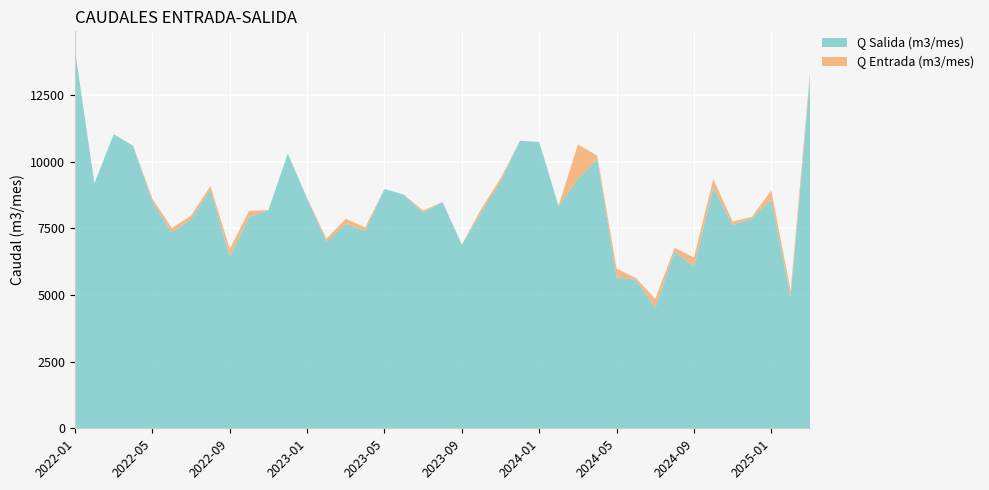

Reading right to left, list all the values displayed in this chart.

Q Entrada (m3/mes): 13343	5170	8929	7935	7755	9357	6412	6773	4857	5635	5993	10228	10650	8346	10351	10579	9371	8230	6896	8469	8170	8603	8924	7536	7860	7114	8633	10009	8174	8161	6727	9095	7976	7512	8614	10078	10534	8925	13296
Q Salida (m3/mes): 13167	4937	8576	7876	7624	9032	6054	6644	4509	5571	5670	10101	9355	8326	10744	10785	9257	8097	6887	8489	8092	8766	8981	7403	7666	7002	8615	10311	8186	7930	6436	8961	7837	7345	8504	10604	11035	9192	14184